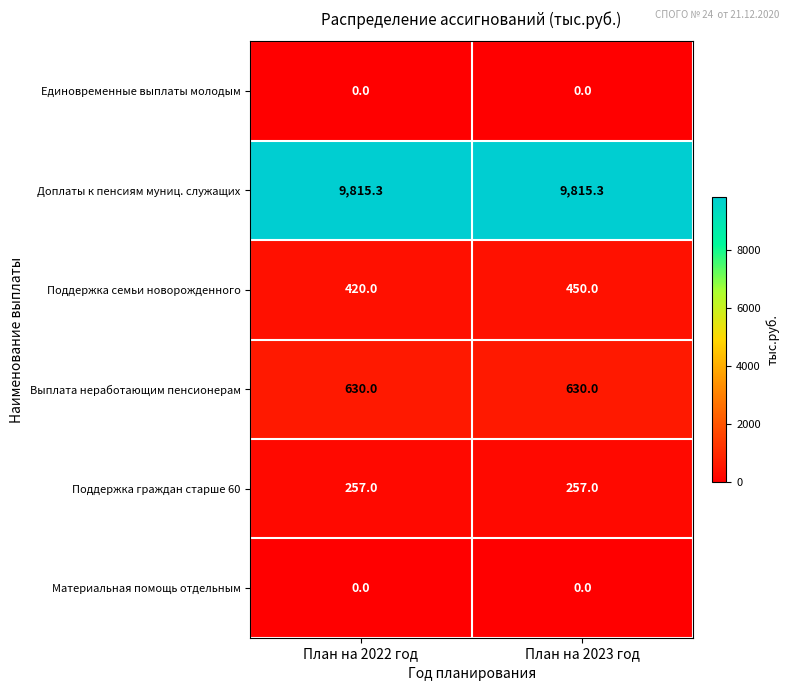

Reading left to right, what are all the values shown in this chart?

Единовременные выплаты молодым: План на 2022 год=0.0	План на 2023 год=0.0
Доплаты к пенсиям муниц. служащих: План на 2022 год=9815.3	План на 2023 год=9815.3
Поддержка семьи новорожденного: План на 2022 год=420.0	План на 2023 год=450.0
Выплата неработающим пенсионерам: План на 2022 год=630.0	План на 2023 год=630.0
Поддержка граждан старше 60: План на 2022 год=257.0	План на 2023 год=257.0
Материальная помощь отдельным: План на 2022 год=0.0	План на 2023 год=0.0